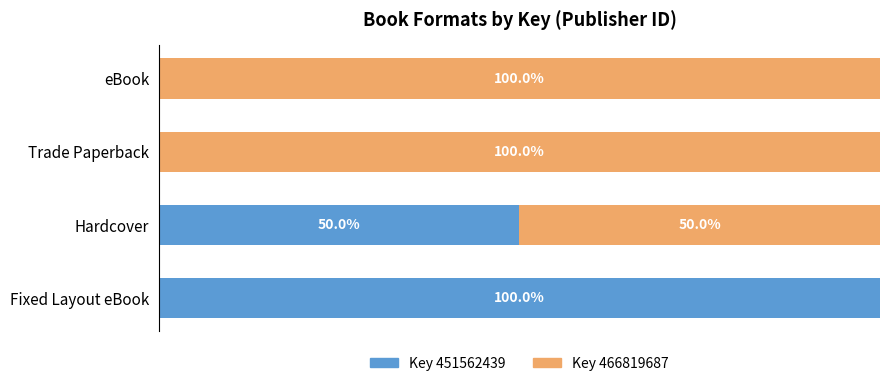

Which category has the highest value in the Key 451562439 series?

Fixed Layout eBook